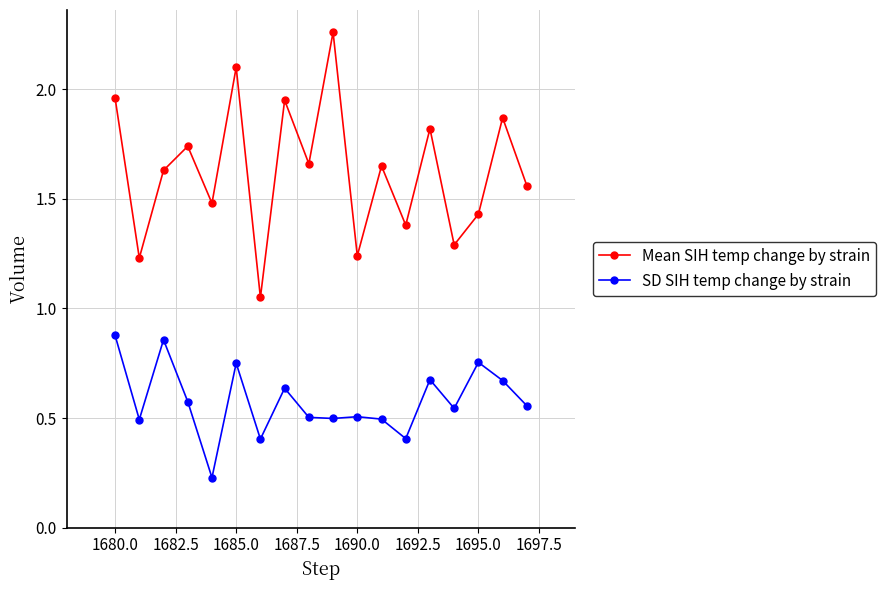

What is the sum of all Mean SIH temp change by strain values?

29.3